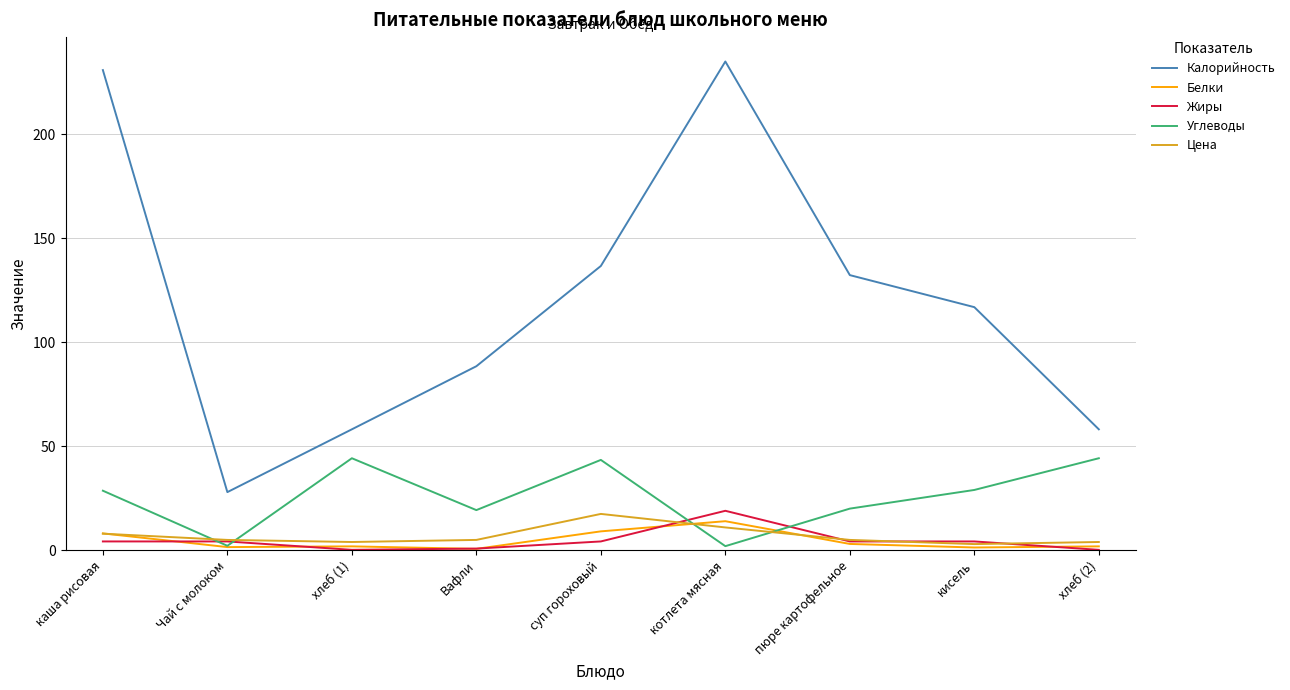

What value does the Калорийность series have at хлеб (1)?

58.2